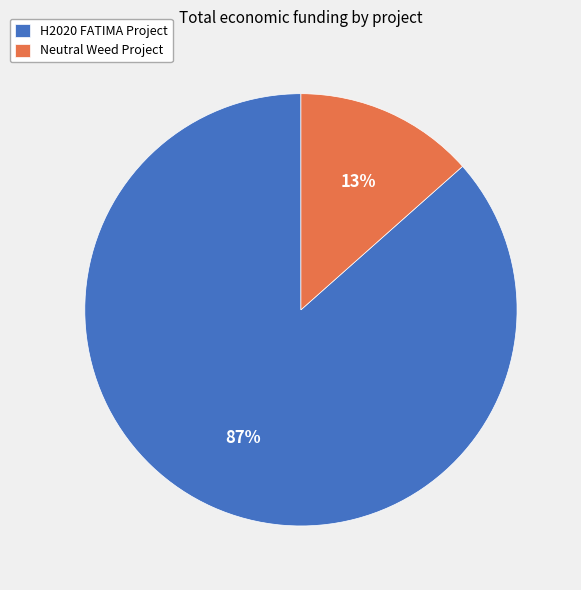

Rank the categories by value from lowest to highest.

Neutral Weed Project, H2020 FATIMA Project